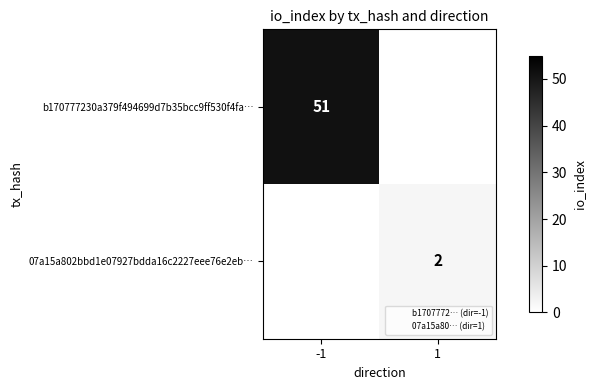

The value of b170777230a379f494699d7b35bcc9ff530f4fa… at -1 is 51. True or false?

True